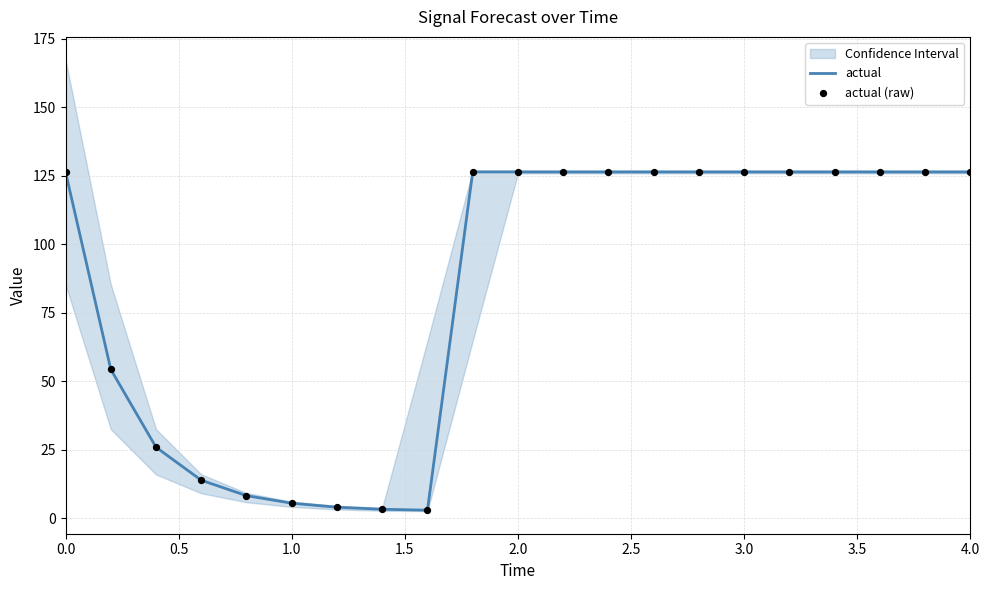

Which series has the largest Y range (max minus min)?

actual